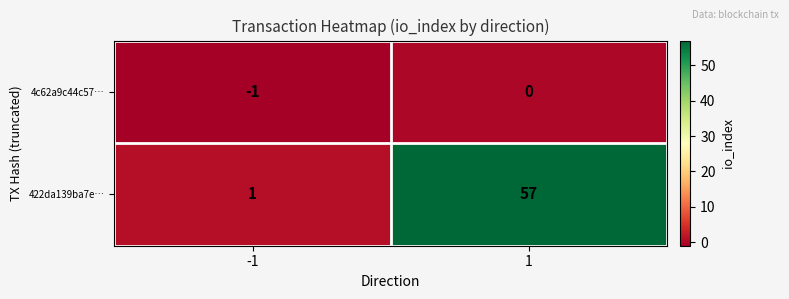

How many categories are shown in the chart?

2